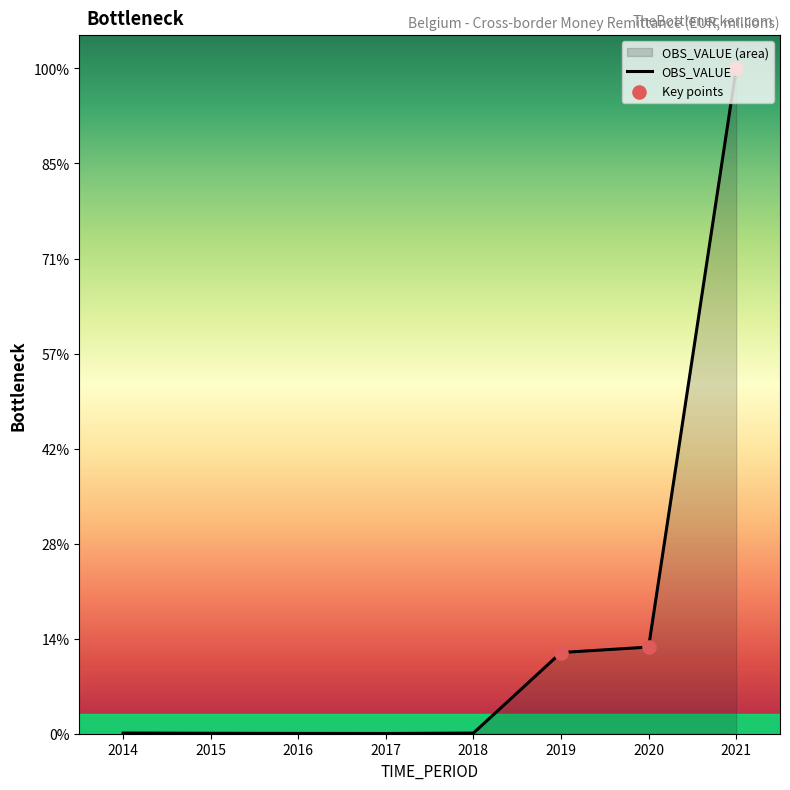

What is the change in value from 2017 to 2021?

+16434.0